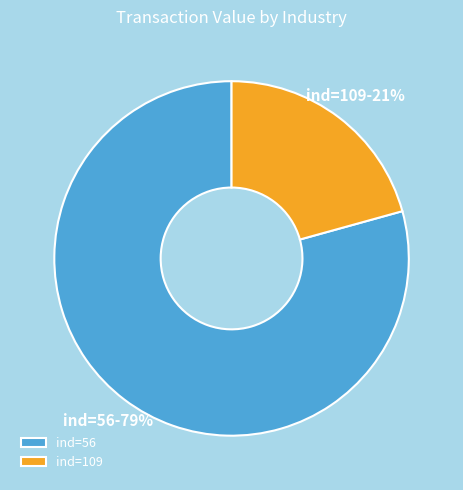

To the nearest percent, what percentage of the pie is ind=56?

79%